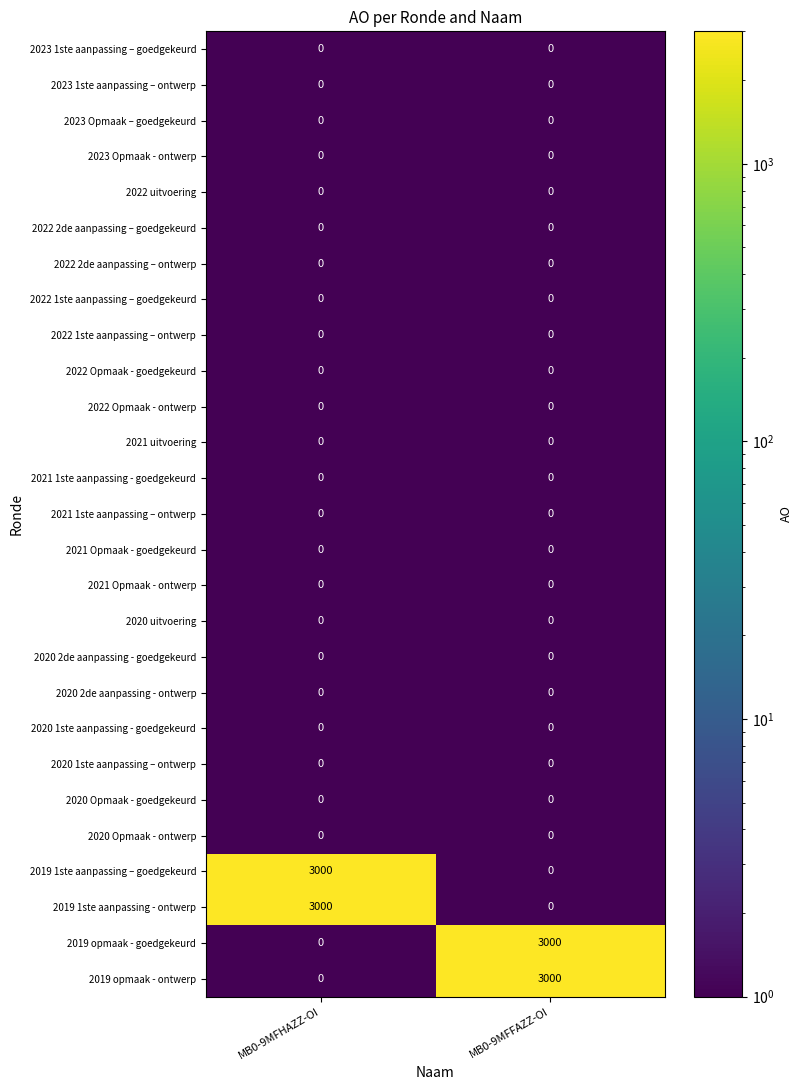

The value of 2022 uitvoering at MB0-9MFHAZZ-OI is 0. True or false?

True